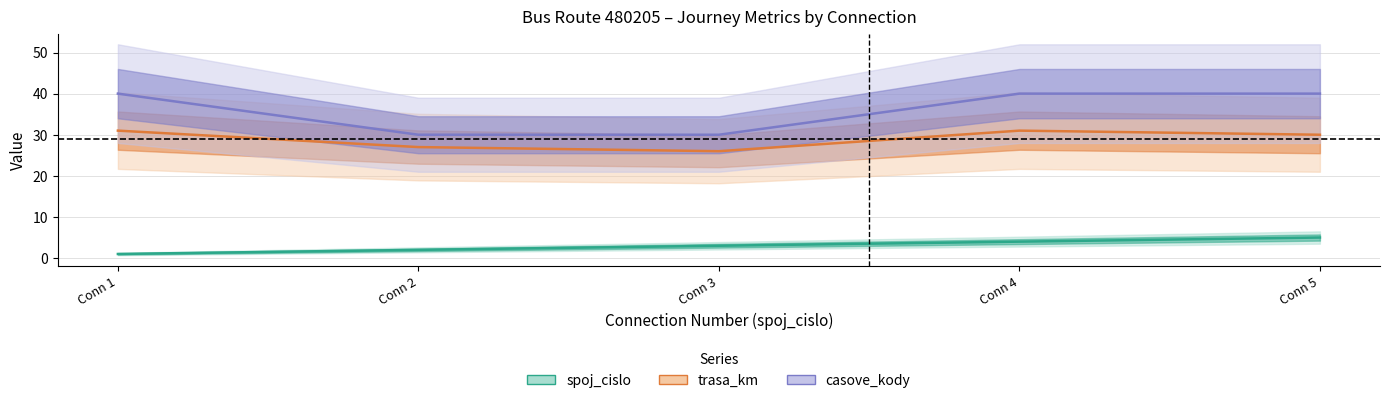

Count the spoj_cislo values in the range 2 to 4.

3